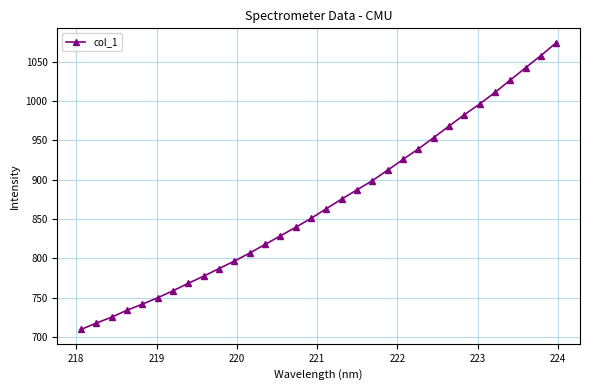

What is the value of the 29th point from the left?

1026.9